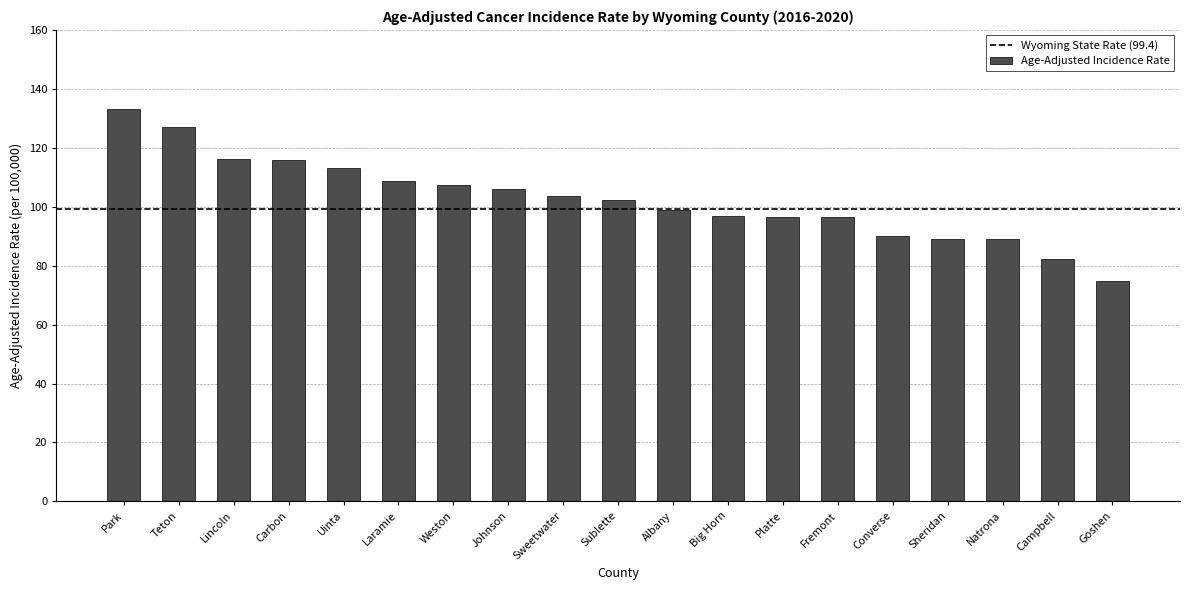

True or false: the data shows 206.4 at Carbon.

False